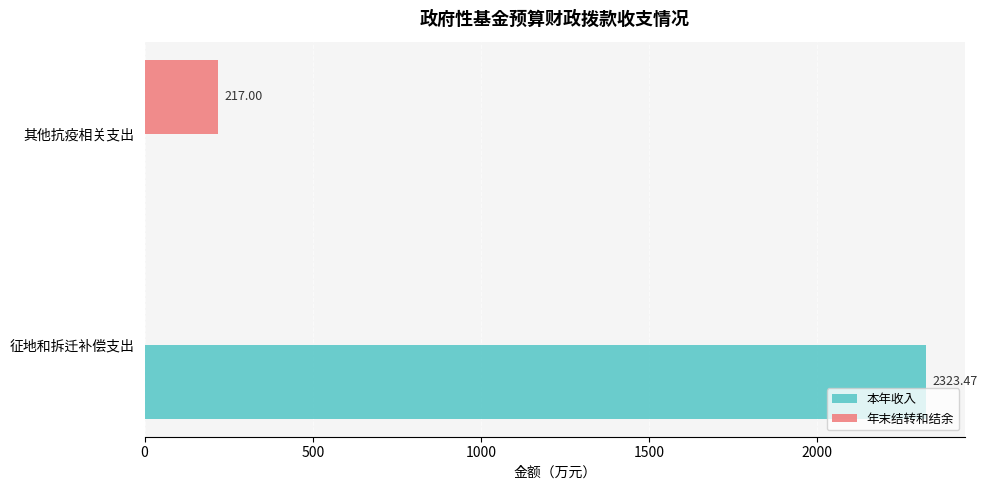

What is the sum of all 本年收入 values?

2323.5